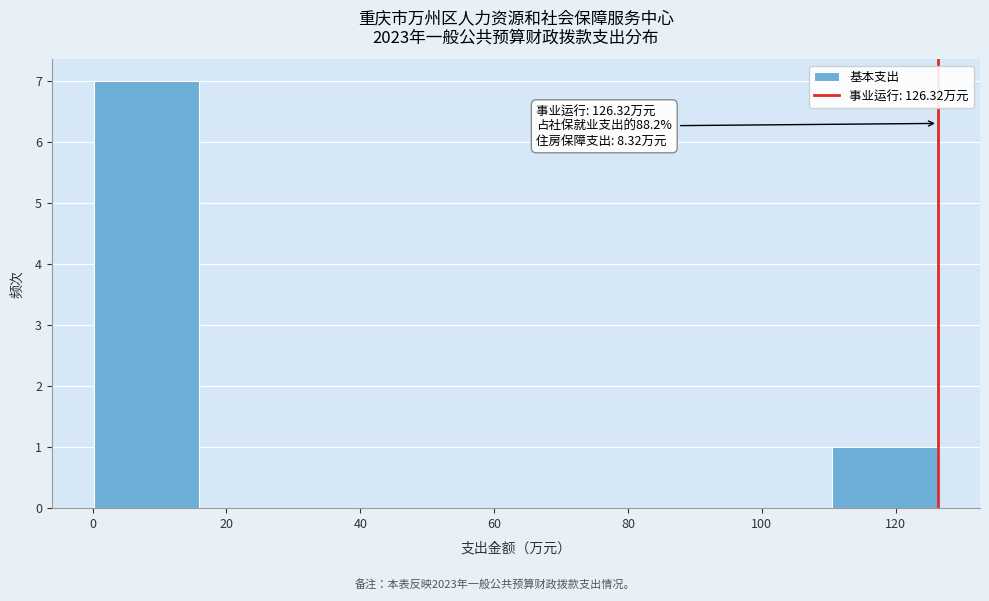

Over which range of the x-axis is the bar tallest?

0 to 16